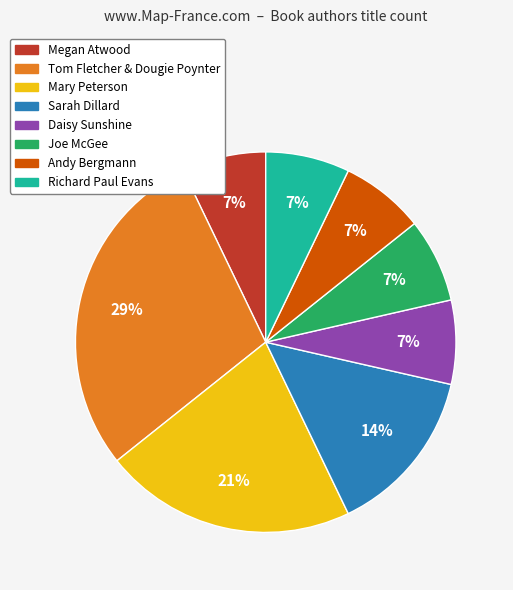

To the nearest percent, what percentage of the pie is Megan Atwood?

7%